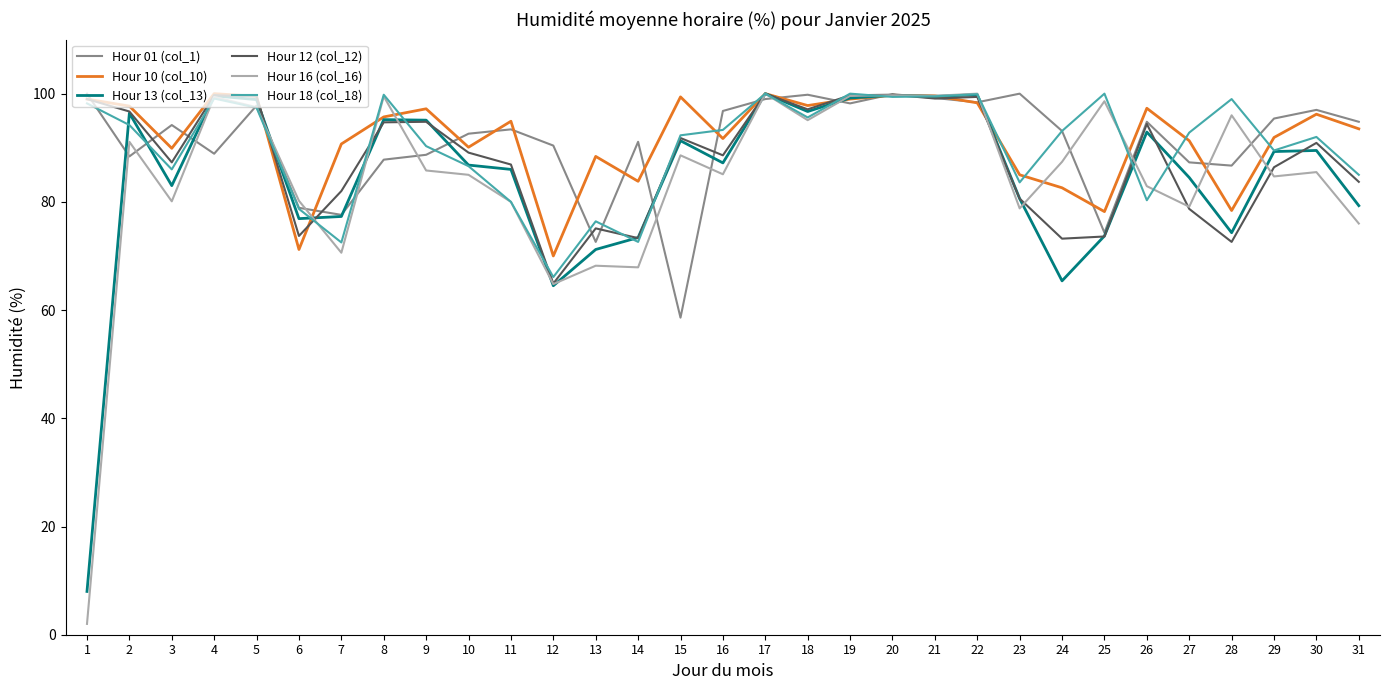

Is it true that Hour 13 (col_13) equals 177.8 at 5?

False